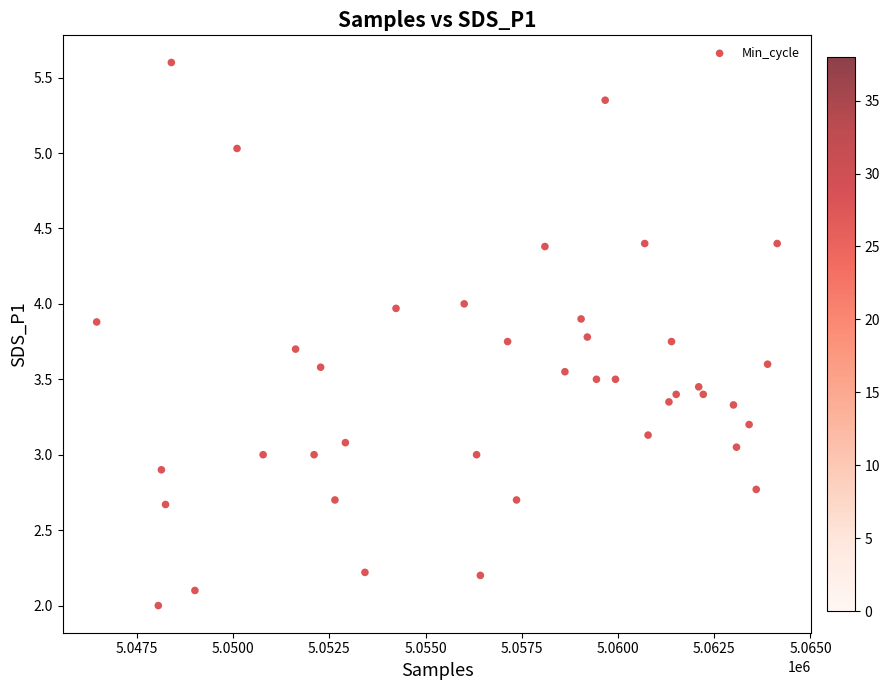

What is the range of X values (max minus min)?

17678.0